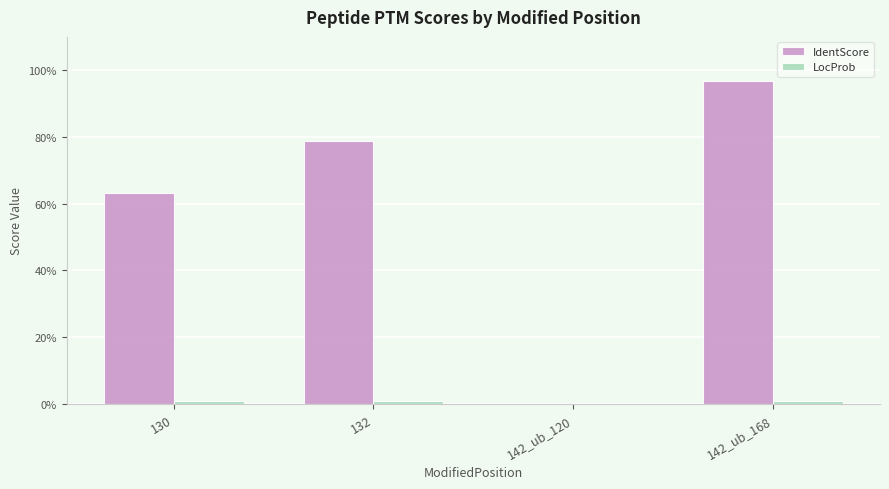

Which category has the highest value in the IdentScore series?

142_ub_168